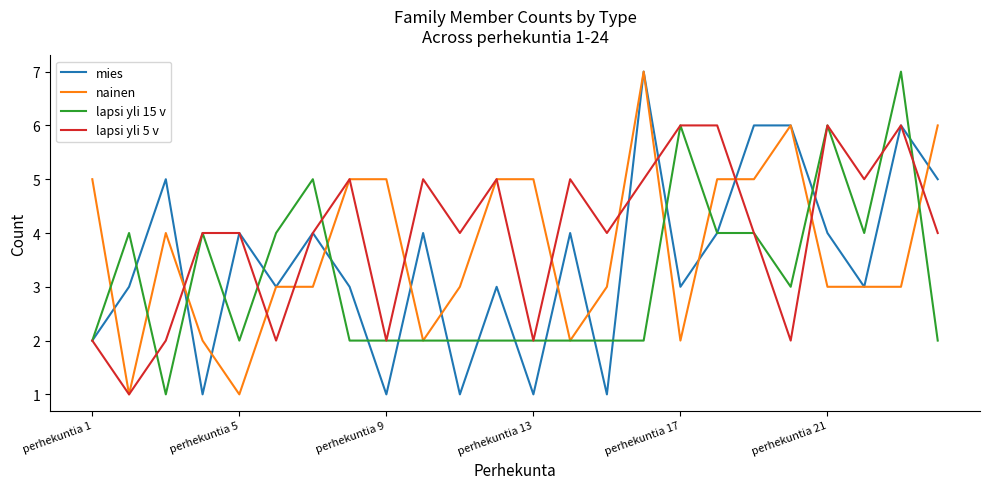

Reading left to right, transcribe all the data shown in this chart.

mies: 2	3	5	1	4	3	4	3	1	4	1	3	1	4	1	7	3	4	6	6	4	3	6	5
nainen: 5	1	4	2	1	3	3	5	5	2	3	5	5	2	3	7	2	5	5	6	3	3	3	6
lapsi yli 15 v: 2	4	1	4	2	4	5	2	2	2	2	2	2	2	2	2	6	4	4	3	6	4	7	2
lapsi yli 5 v: 2	1	2	4	4	2	4	5	2	5	4	5	2	5	4	5	6	6	4	2	6	5	6	4